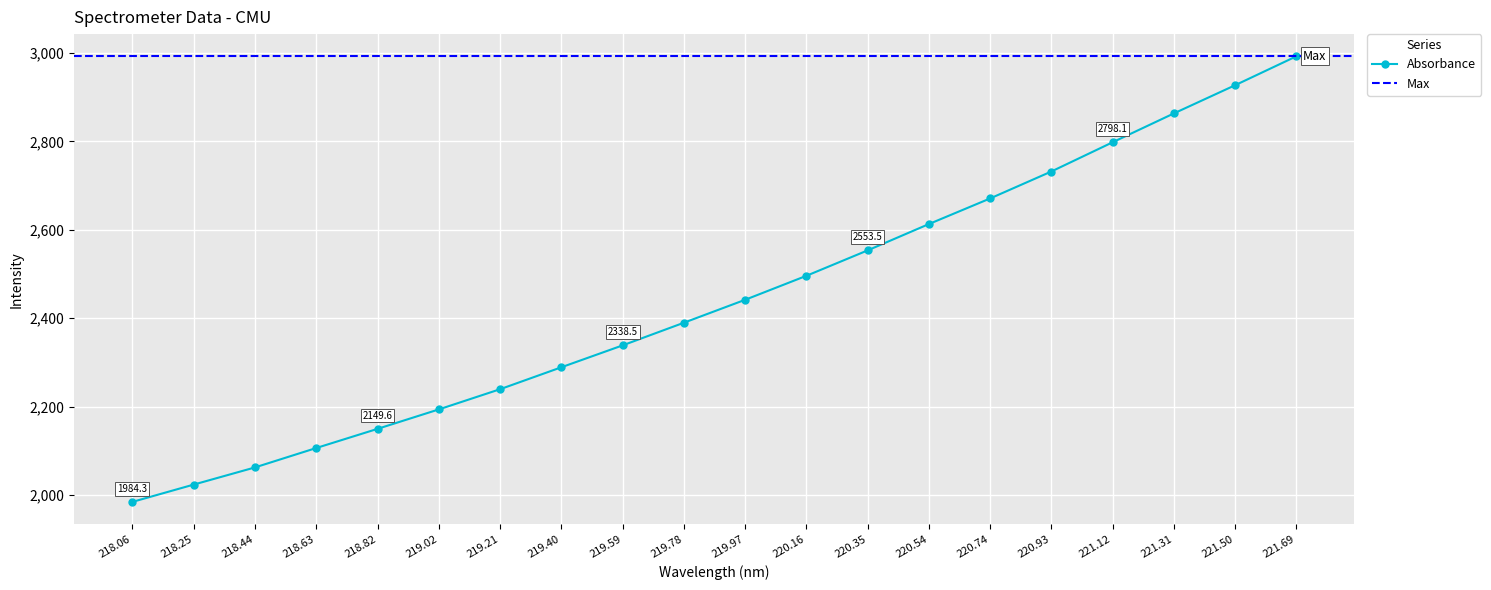

True or false: Absorbance has a value of 2062.3 at 218.44.

True